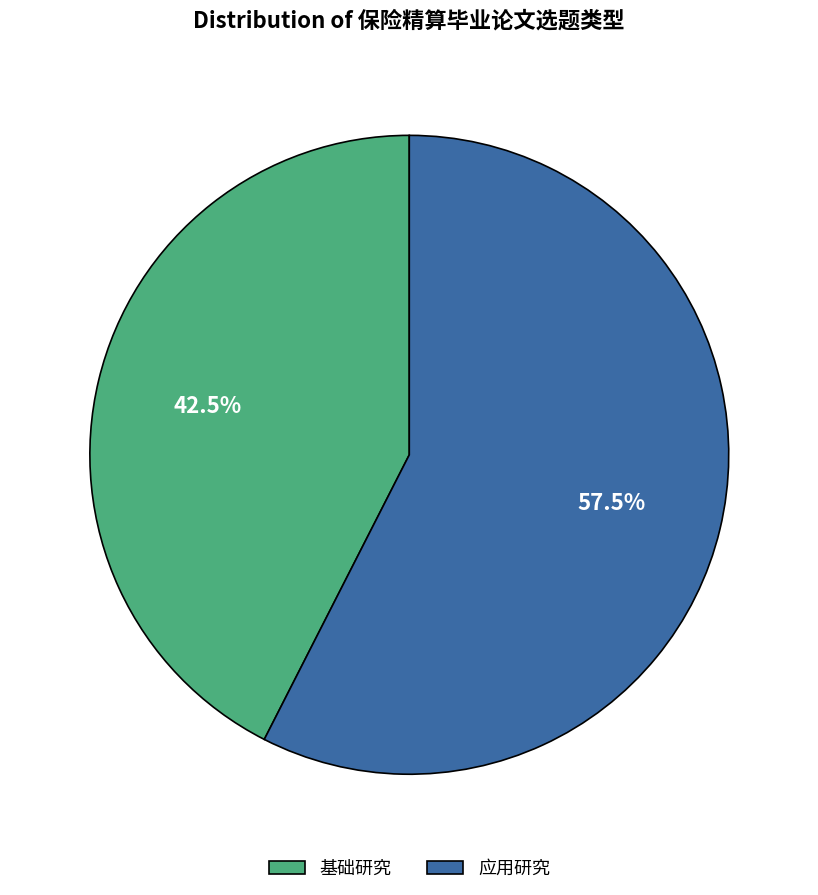

The 基础研究 slice represents 29% of the pie. True or false?

False